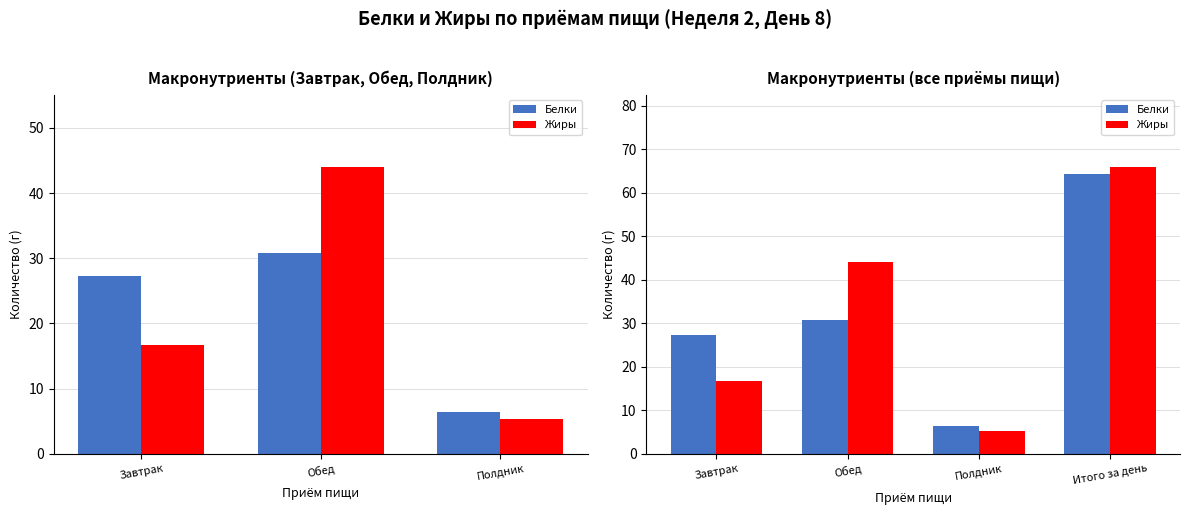

Are the bars horizontal?

No